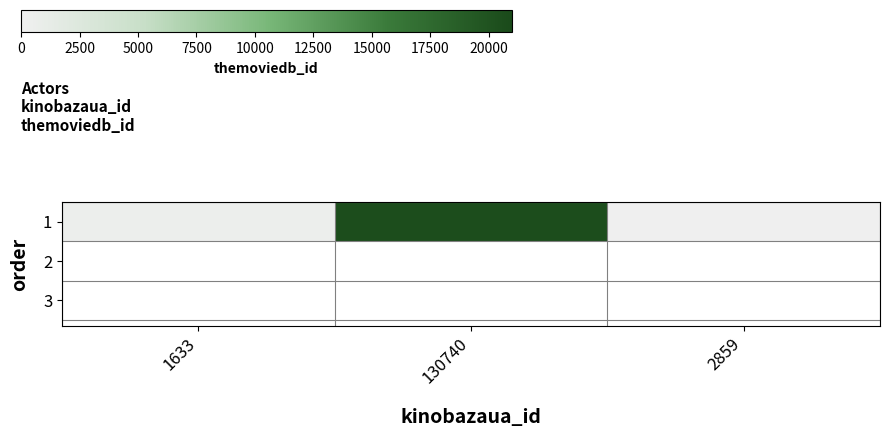

How many data points are less than 517?

1